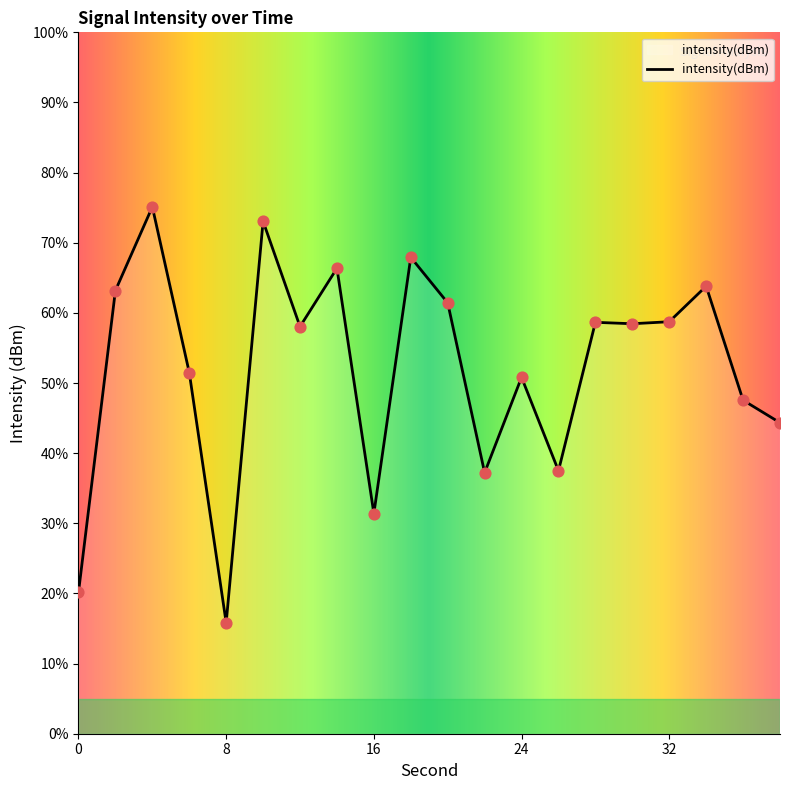

What is the maximum value shown in the chart?

75.1